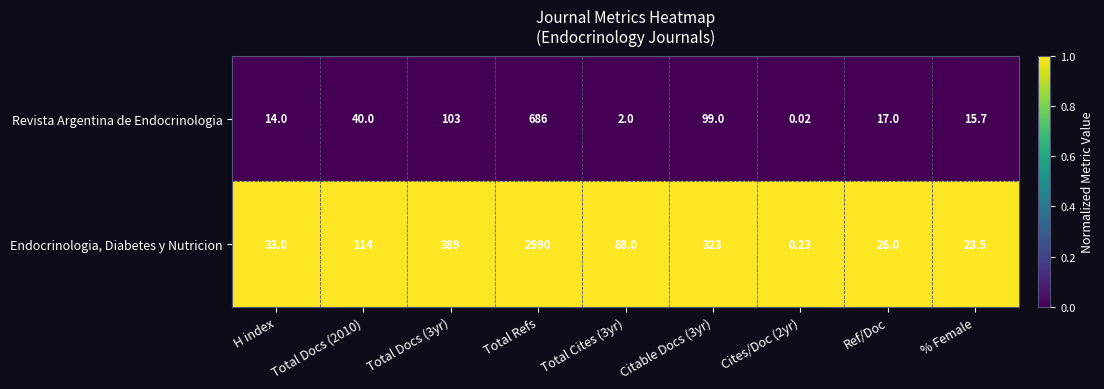

How many series are shown in this chart?

2